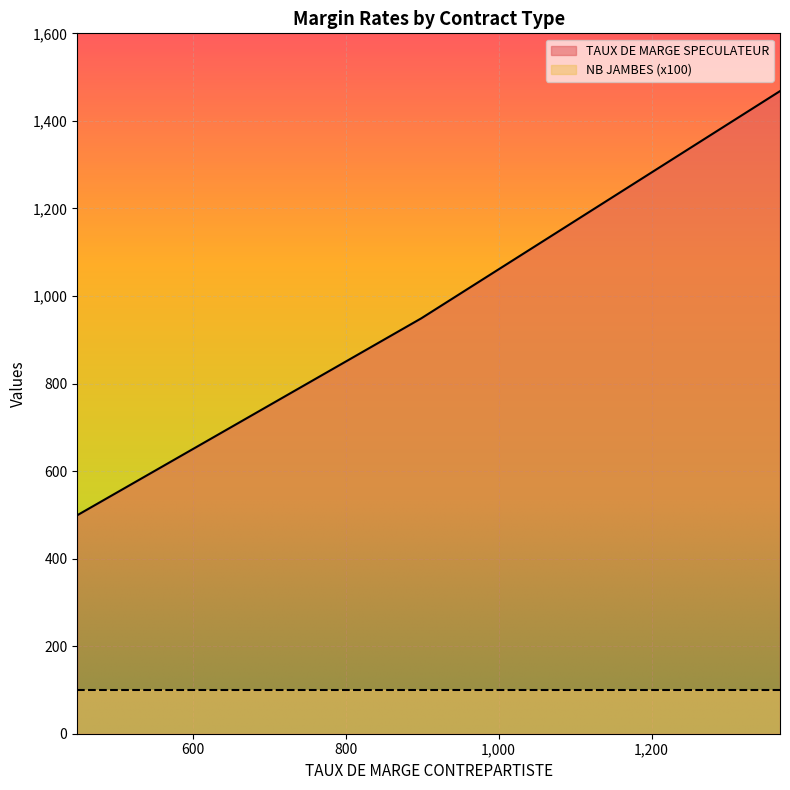

What is the lowest value of the NB JAMBES series?

1